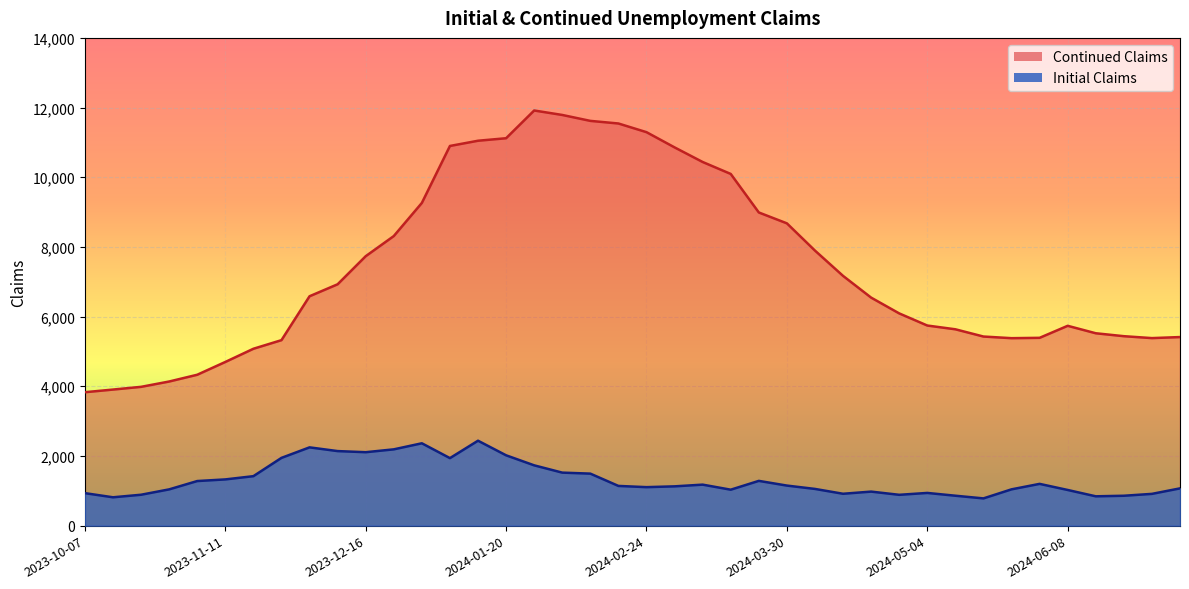

True or false: Initial Claims and Continued Claims cross at least once.

False